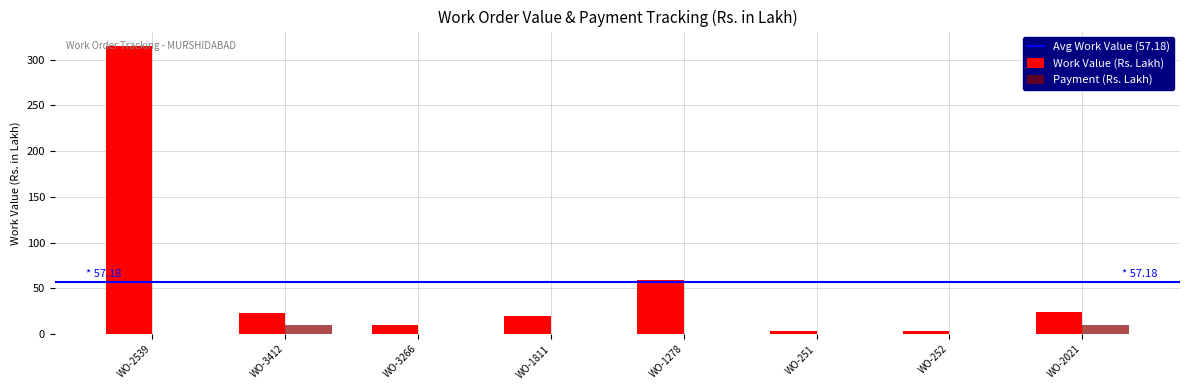

At which label is Work Value (Rs. Lakh) closest to 159?

WO-1278